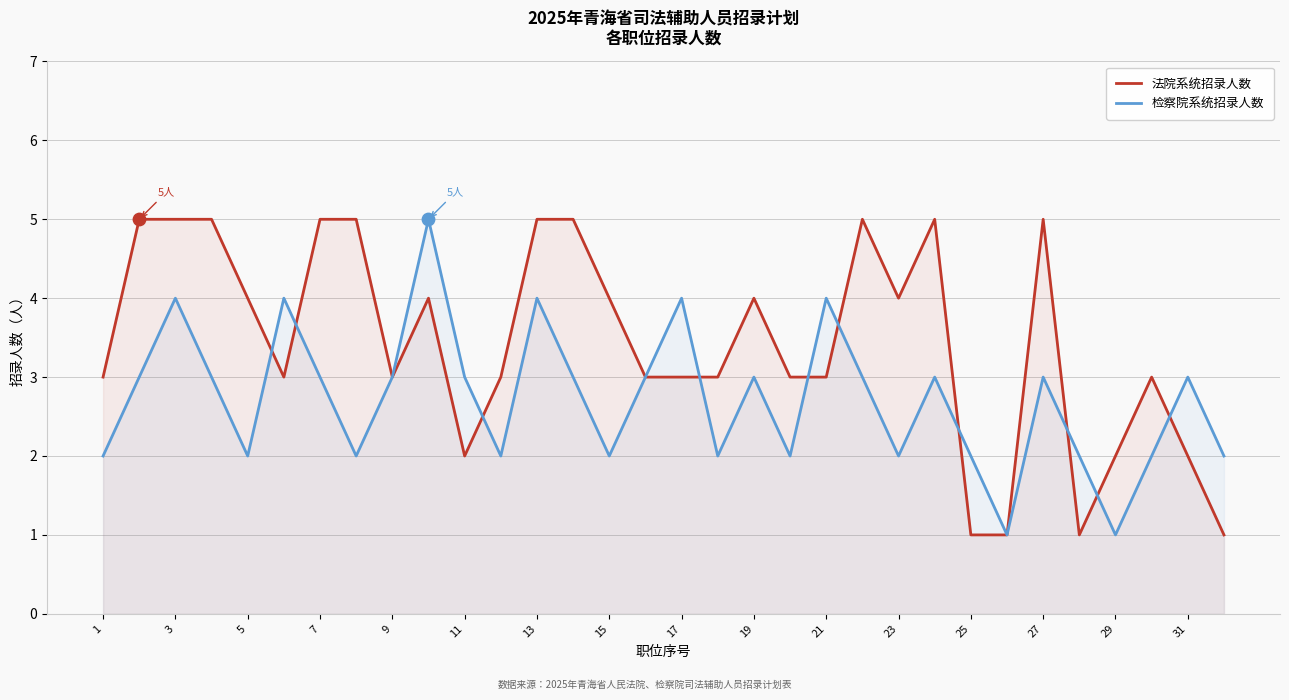

Which series contains the lowest Y value?

法院系统招录人数